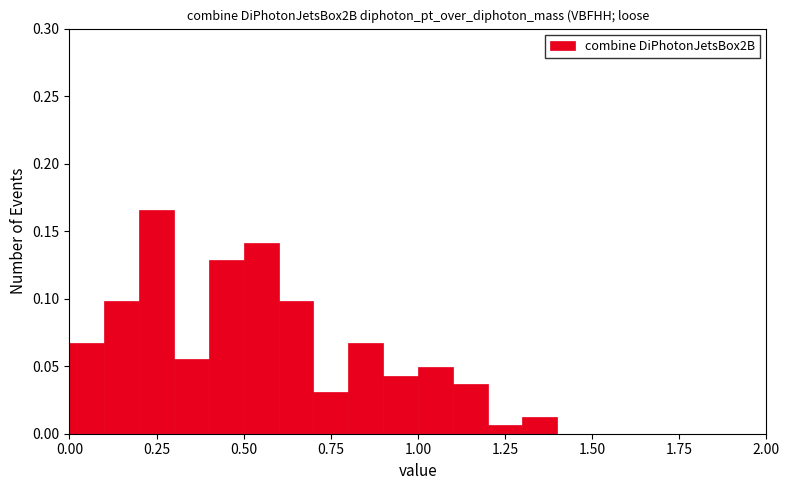

Around what value on the x-axis is the tallest bar? Give the approximate position of its centre, as read against the axis.

0.25